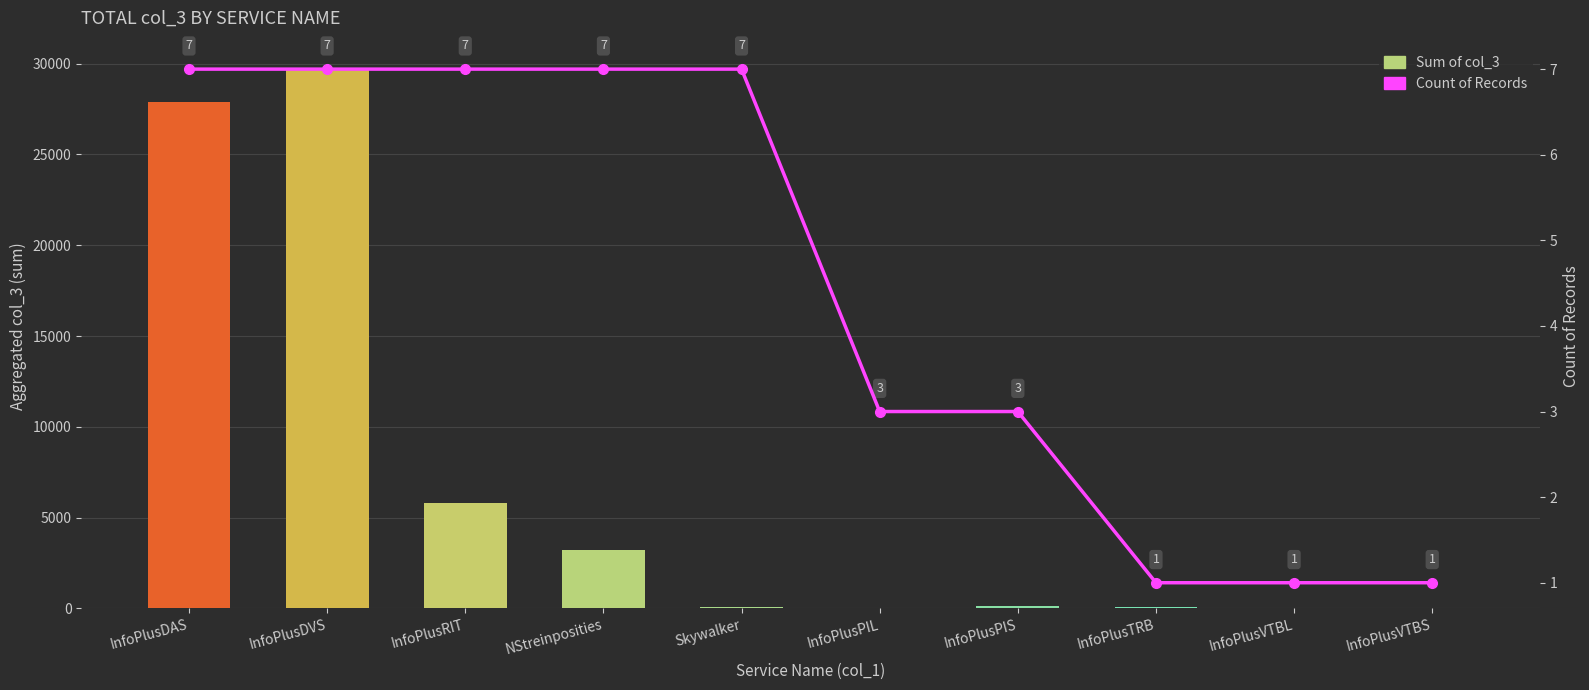

Is it true that Sum of col_3 equals 27907 at InfoPlusDAS?

True